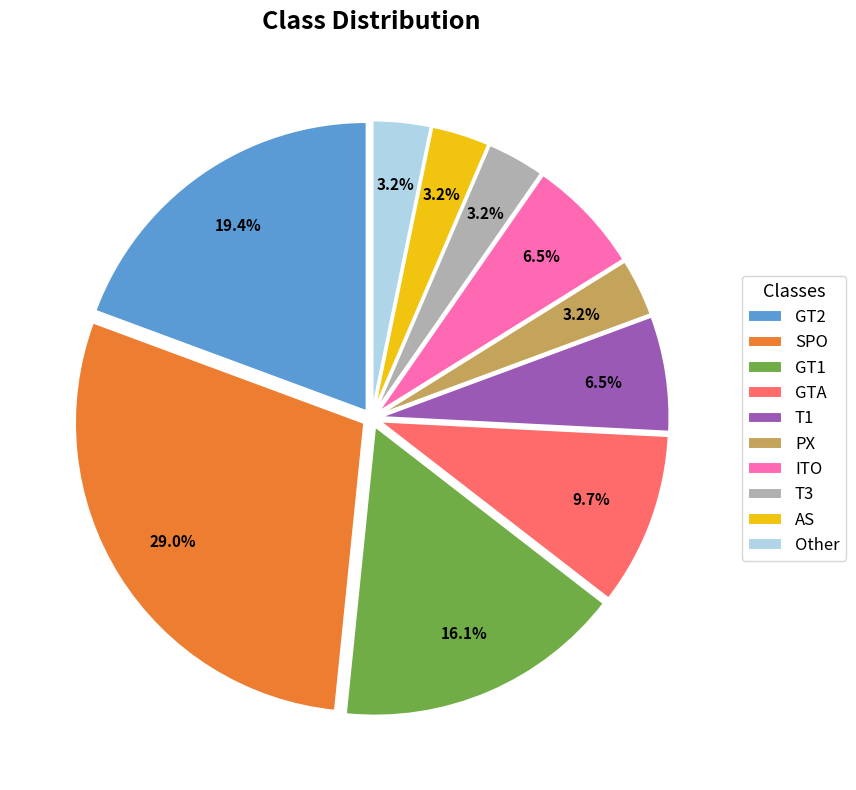

Approximately how many times larger is the value at GT1 compared to ITO?

2.5